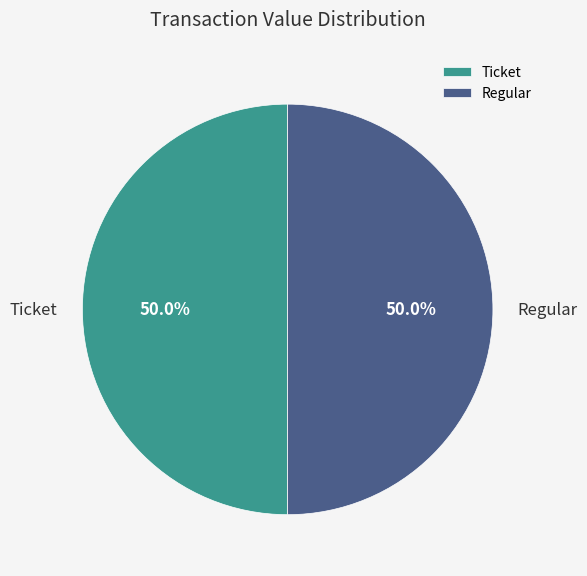

True or false: Regular accounts for 95% of the total.

False